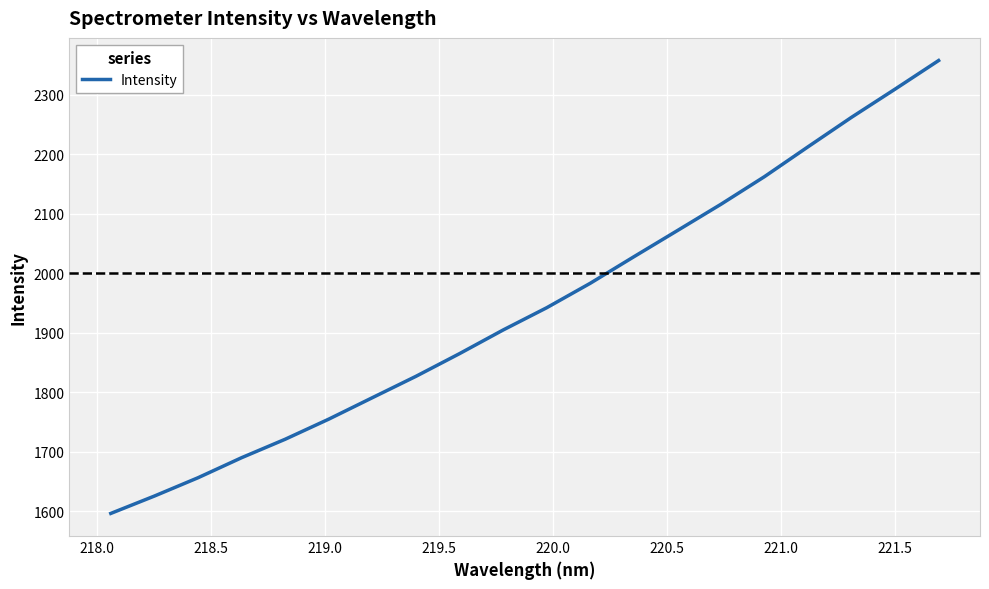

What is the smallest value displayed?

1596.2